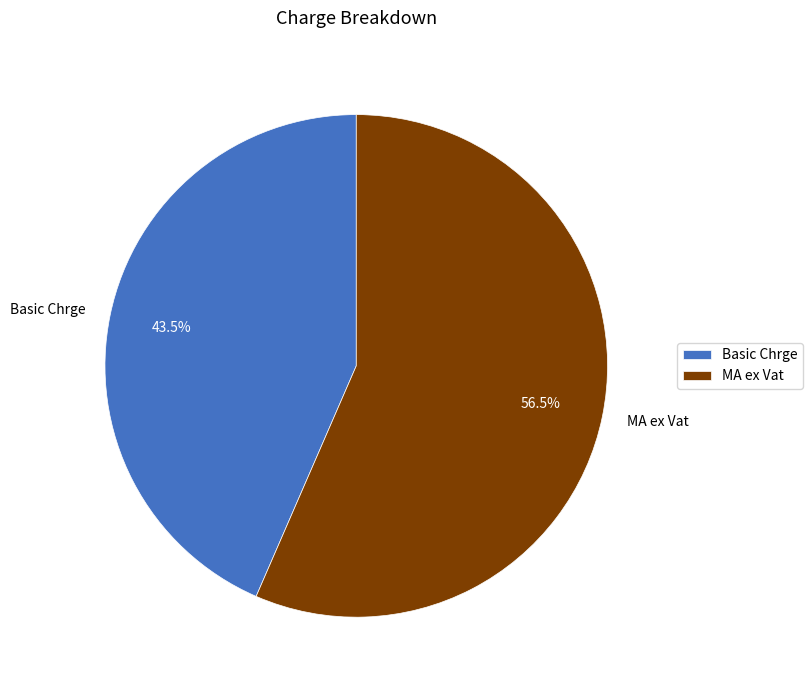

Is there any slice that represents more than half of the pie?

Yes